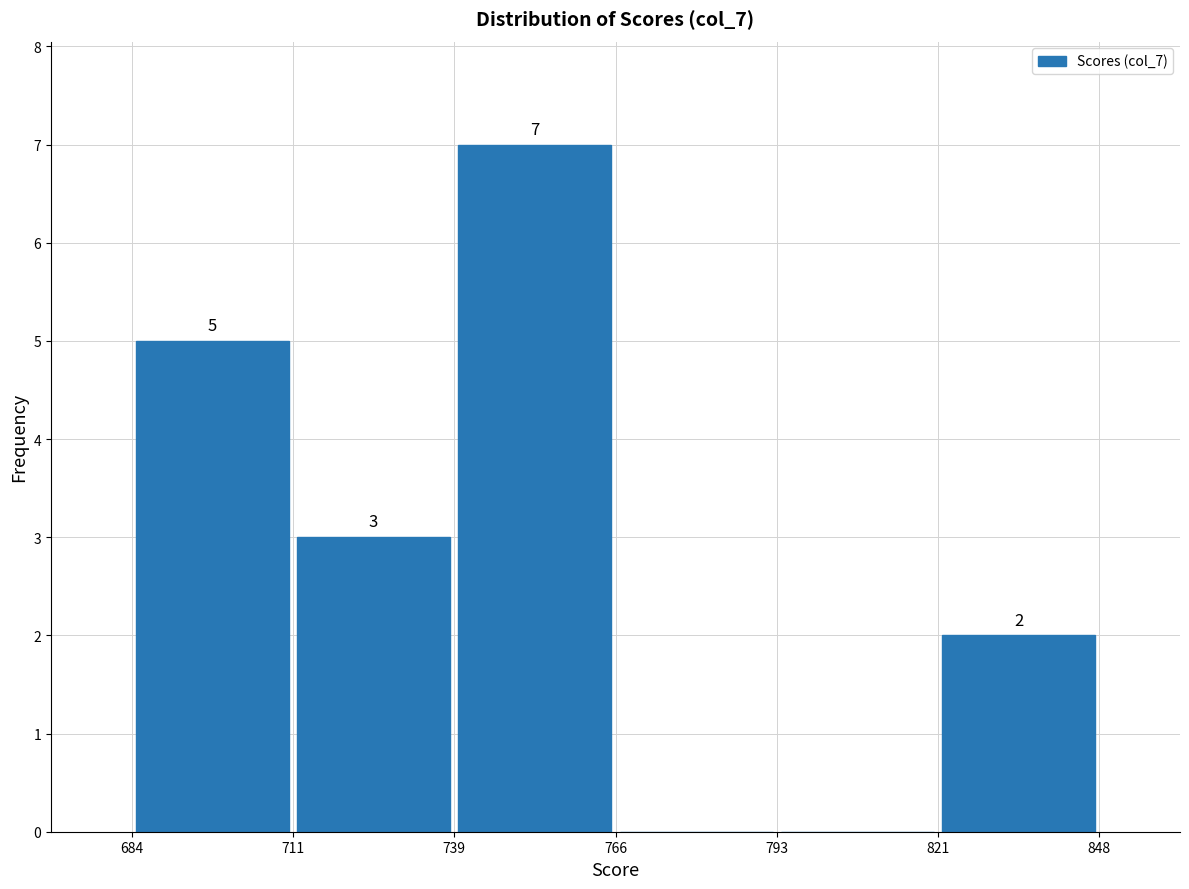

Which range on the x-axis has the tallest bar?

739 to 766